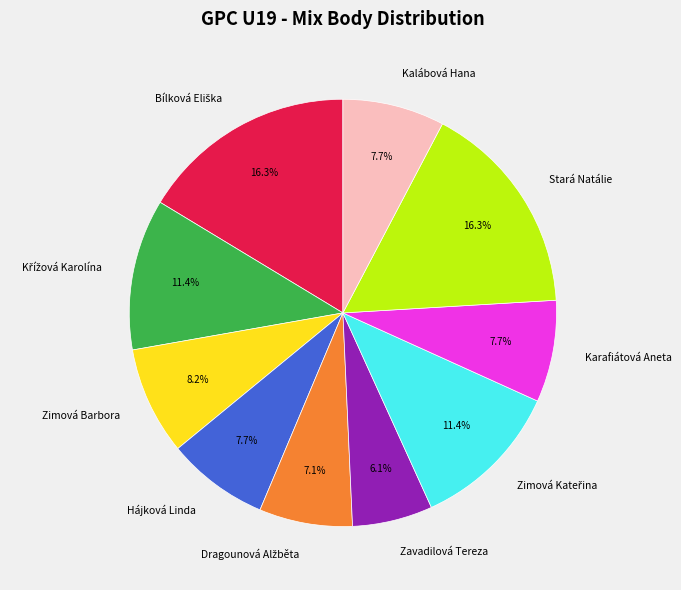

Approximately how many times larger is the value at Zavadilová Tereza compared to Kalábová Hana?

0.8